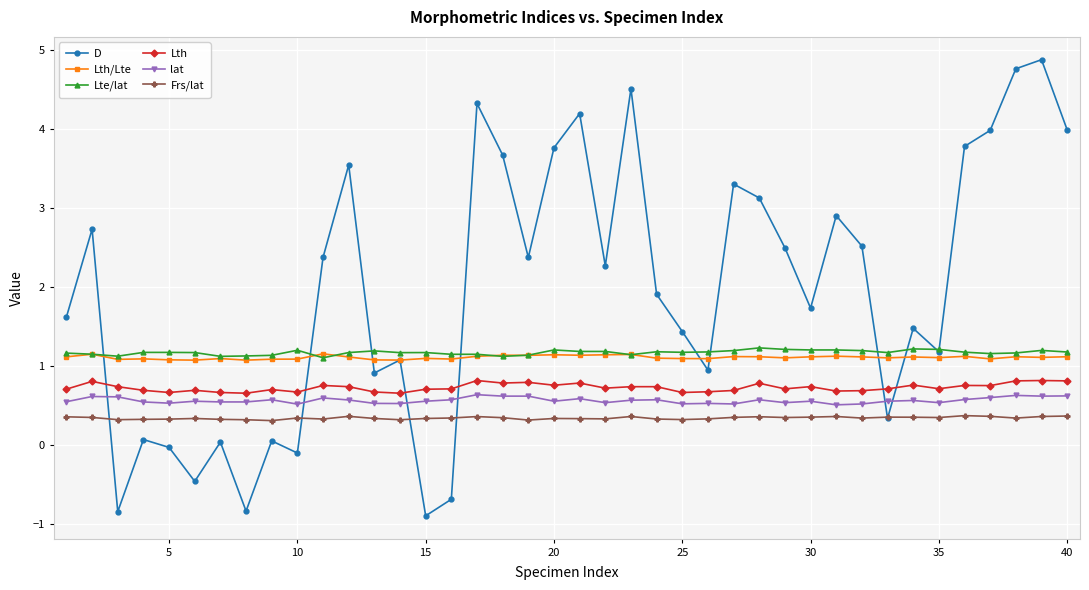

What is the maximum value shown in the chart?

4.9